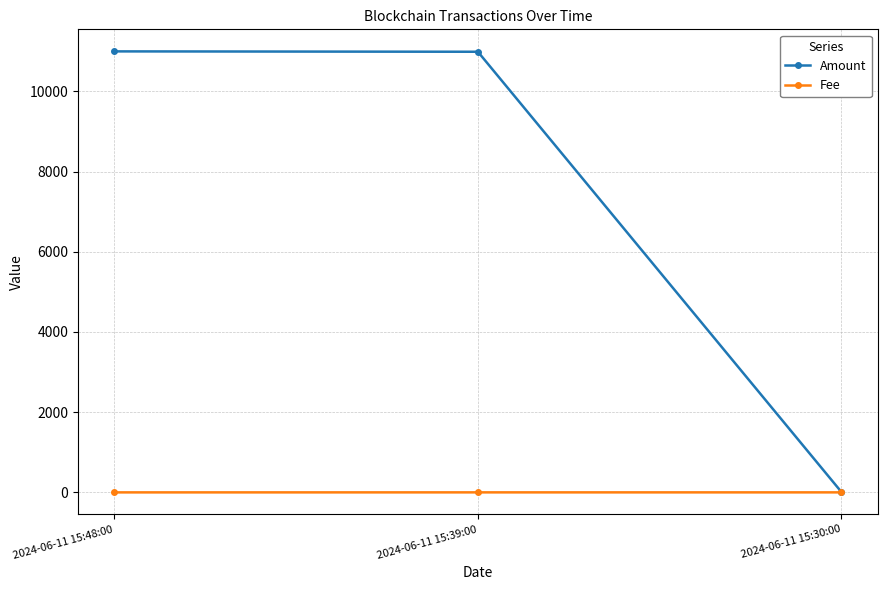

What is the difference between the maximum and minimum values in the Fee series?

0.5